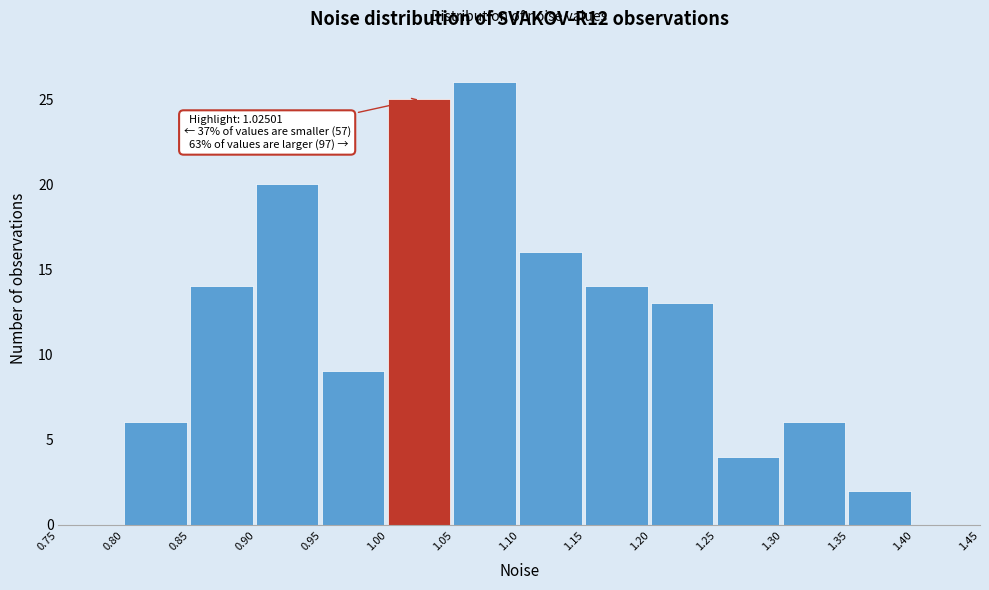

Which range on the x-axis has the tallest bar?

1.05 to 1.10